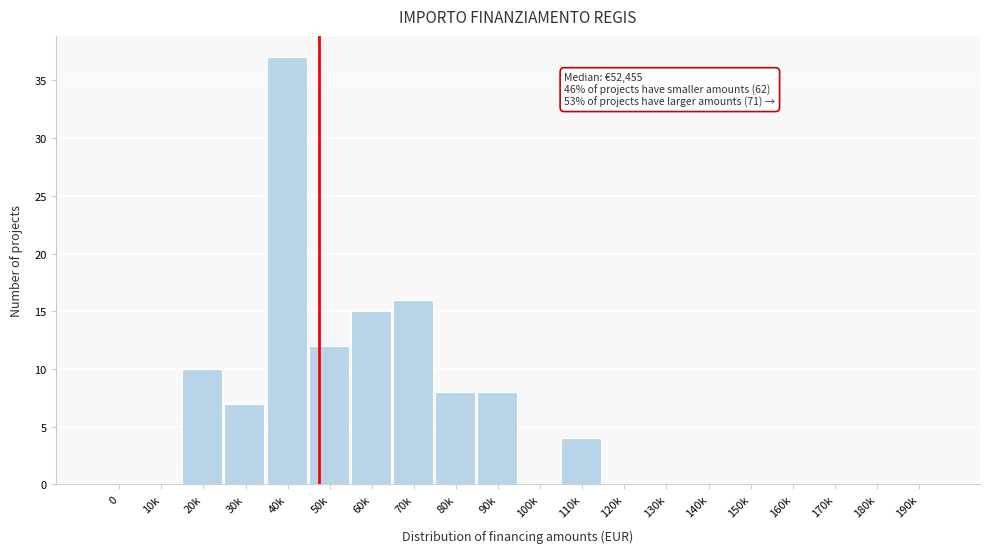

Reading right to left, extract all data points from this chart.

190k=0	180k=0	170k=0	160k=0	150k=0	140k=0	130k=0	120k=0	110k=4	100k=0	90k=8	80k=8	70k=16	60k=15	50k=12	40k=37	30k=7	20k=10	10k=0	0=0